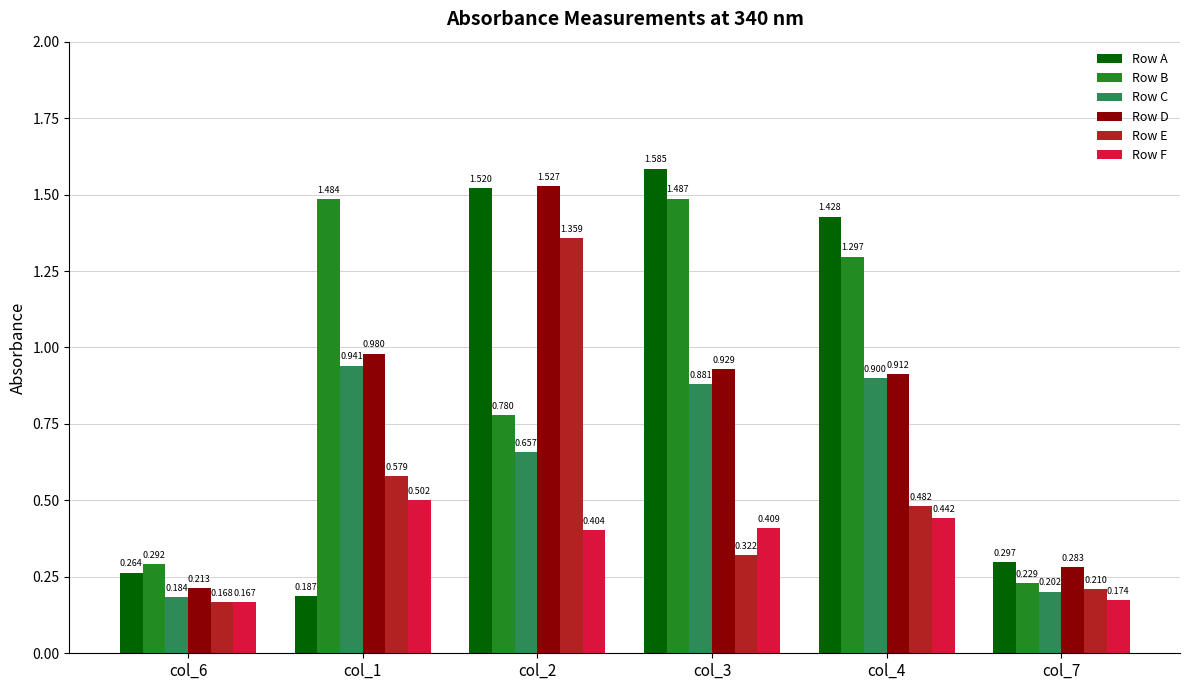

Which series changed the most between col_1 and col_3?

Row A